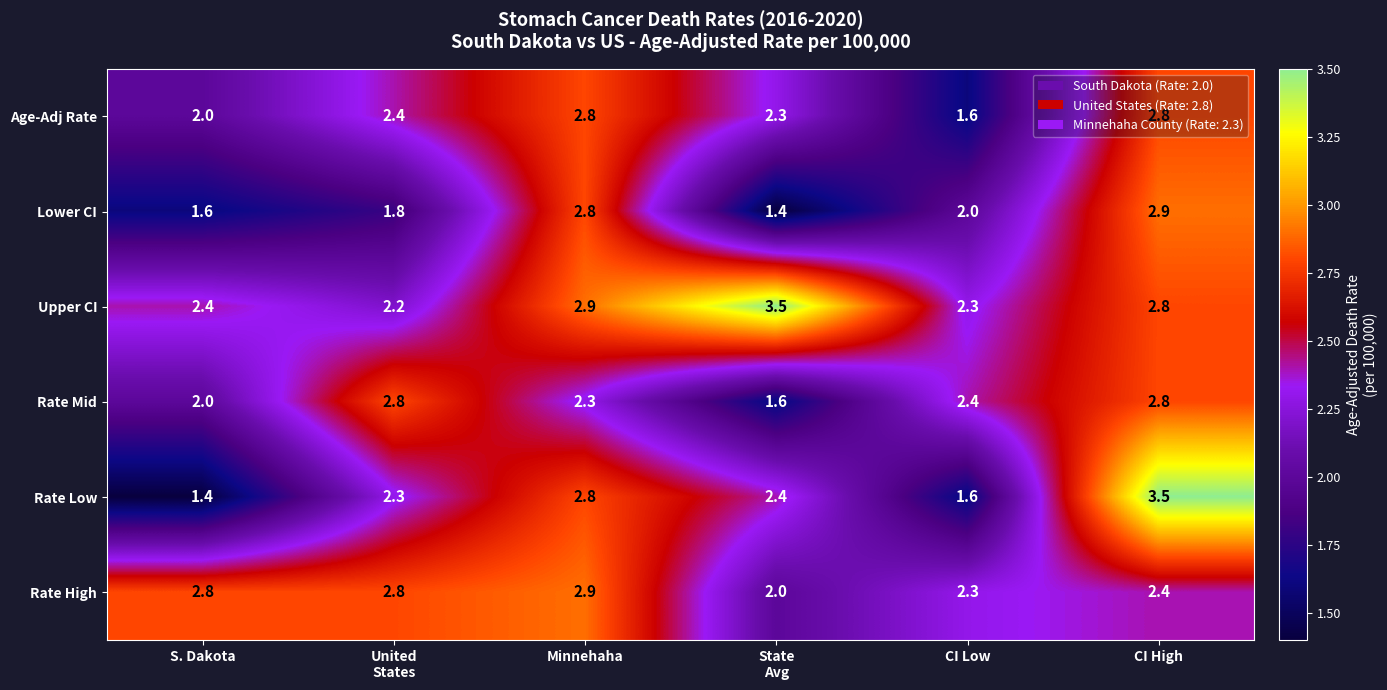

What is the spread (max minus min) of values at S. Dakota?

1.4